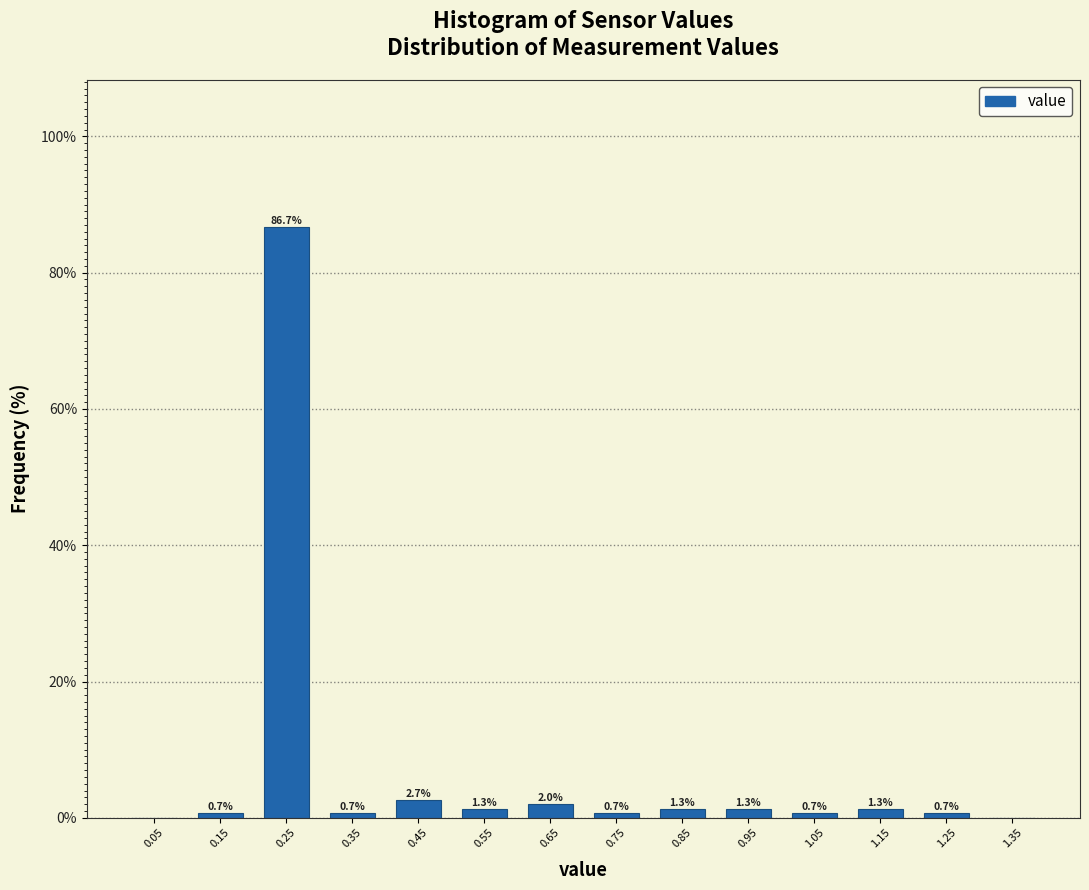

Over which range of the x-axis is the bar tallest?

0.2 to 0.3